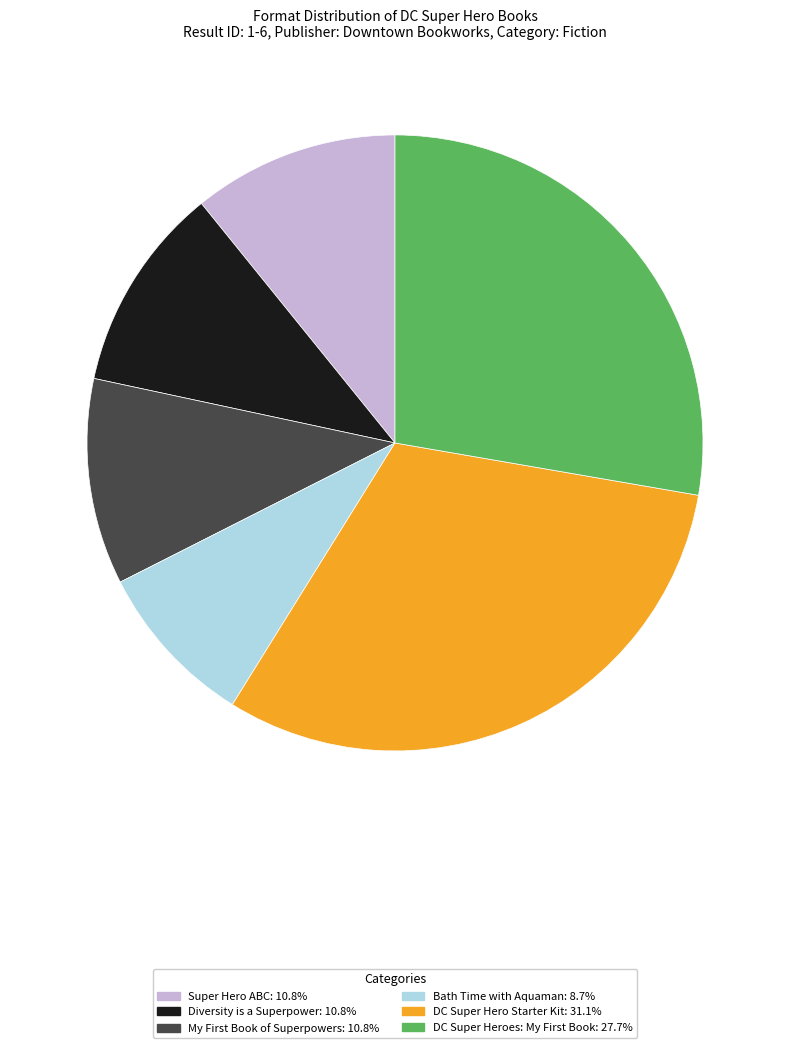

True or false: Super Hero ABC accounts for 11% of the total.

True